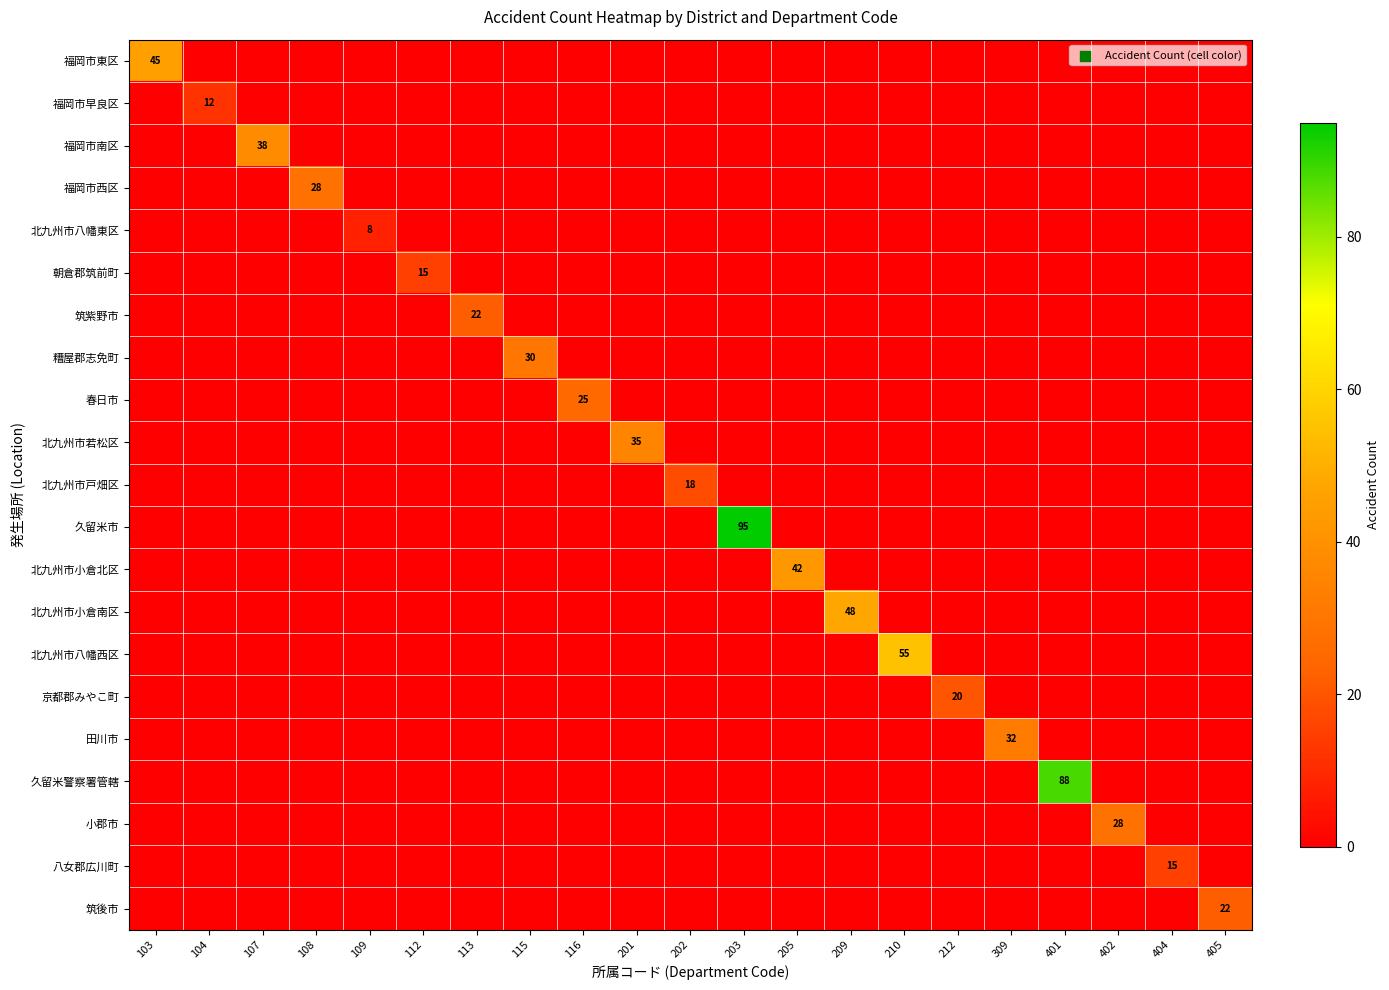

Which series has the largest total across all categories?

久留米市